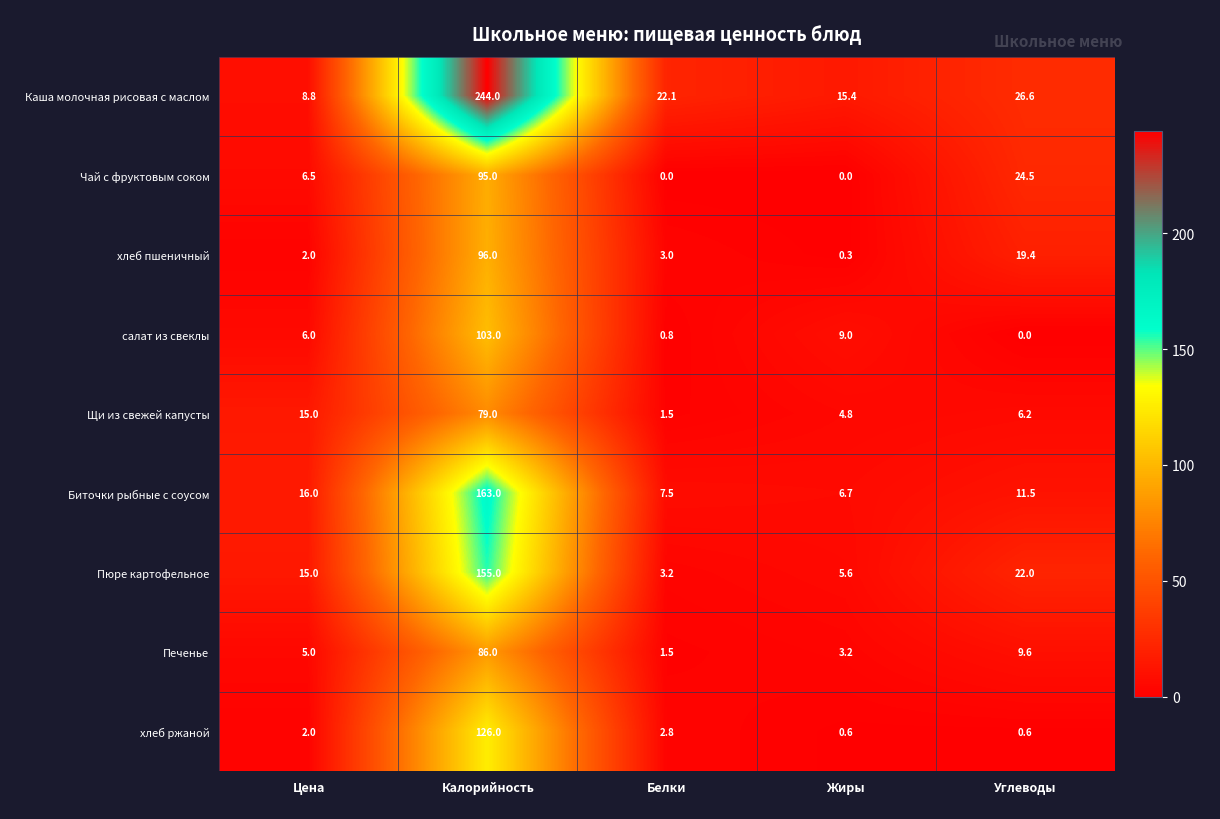

Which category has the highest value in the Чай с фруктовым соком series?

Калорийность